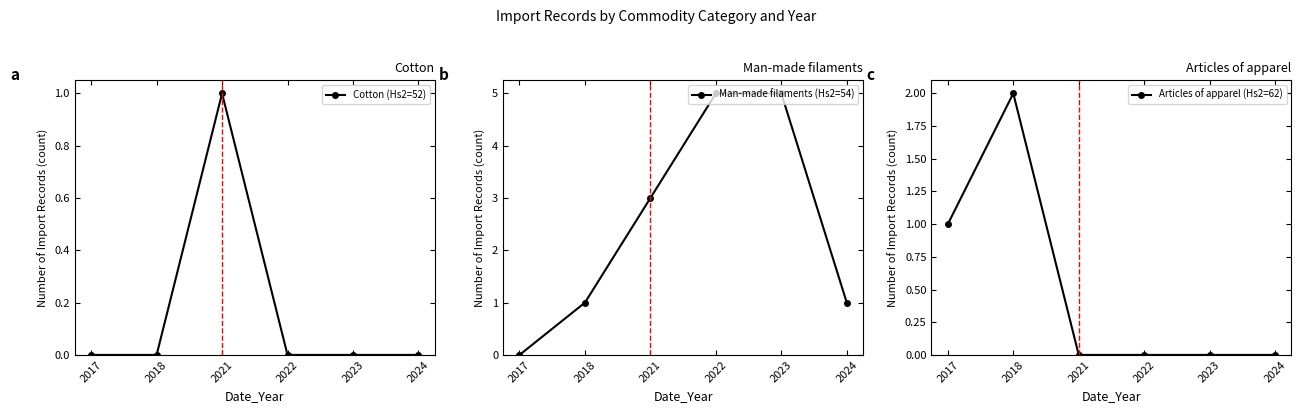

The value of Cotton (Hs2=52) at 2023 is 0. True or false?

True